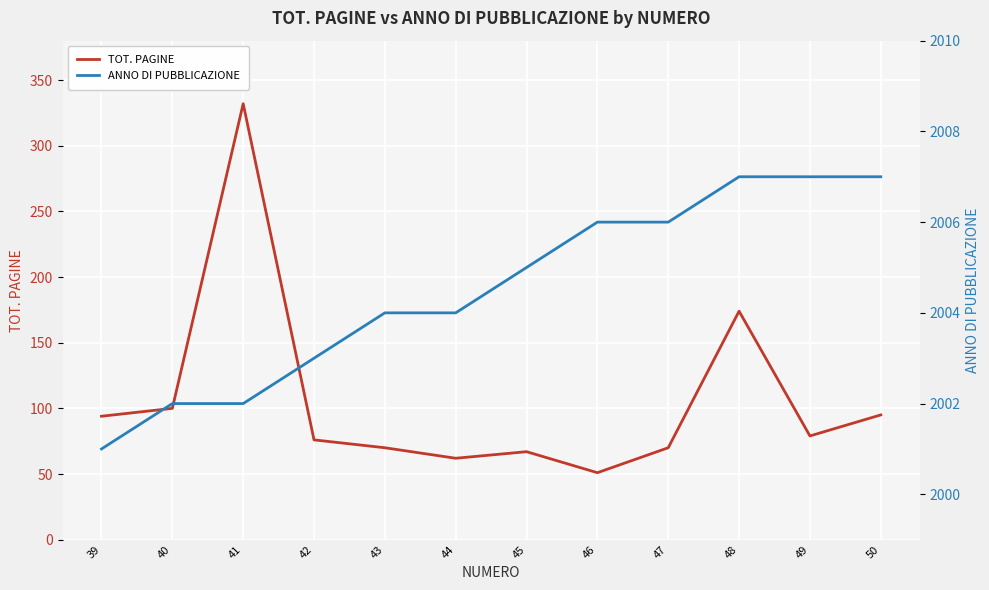

The value of TOT. PAGINE at 46 is 51. True or false?

True